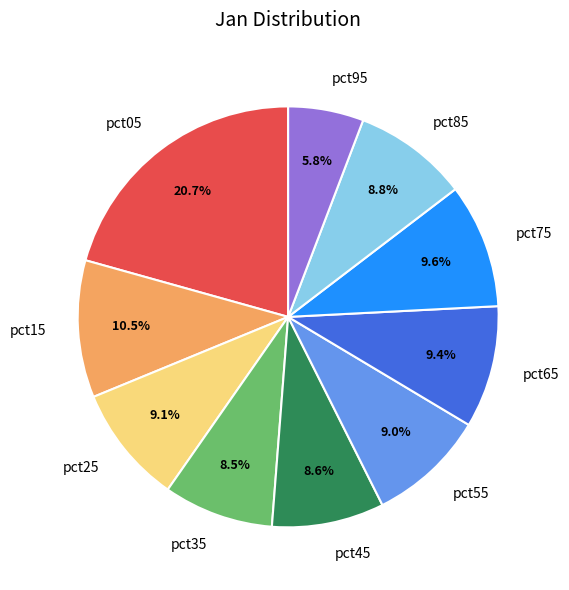

What percentage is the pct95 slice, to the nearest percent?

6%